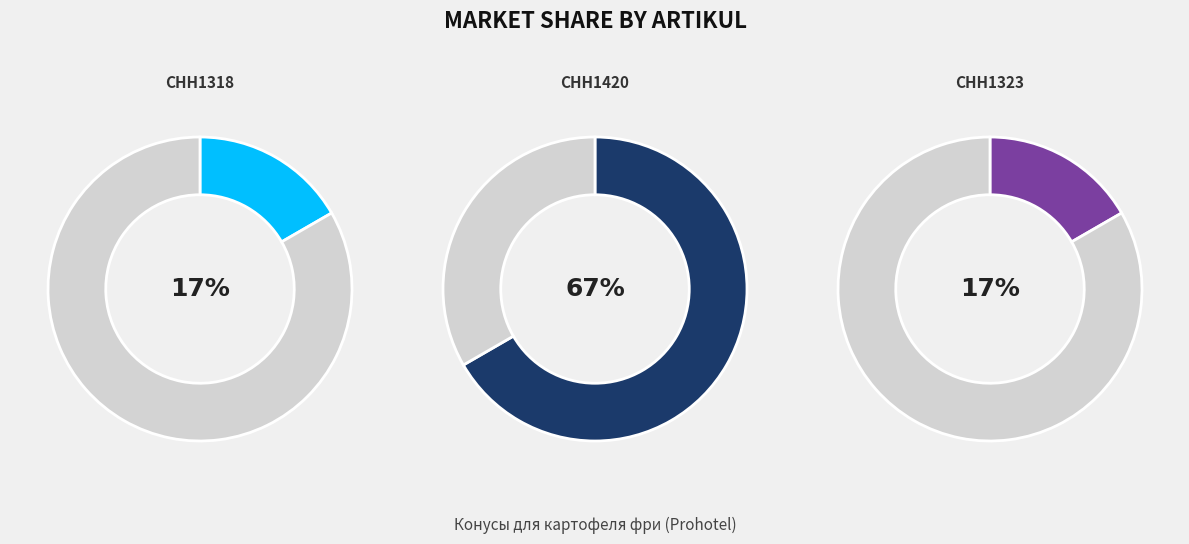

True or false: CHH1318 accounts for 23% of the total.

False